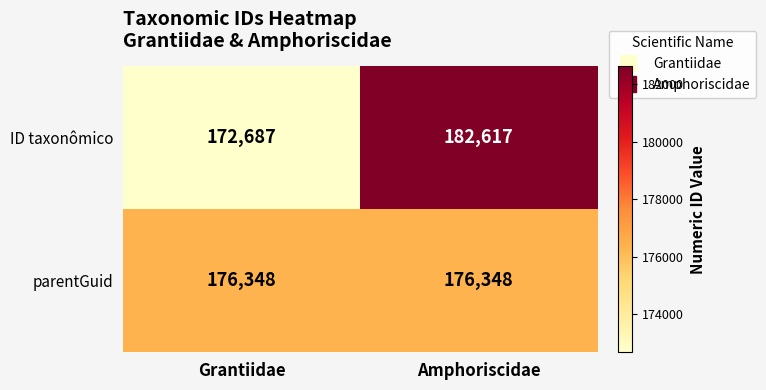

Rank the series at Grantiidae from highest to lowest value.

parentGuid, ID taxonômico